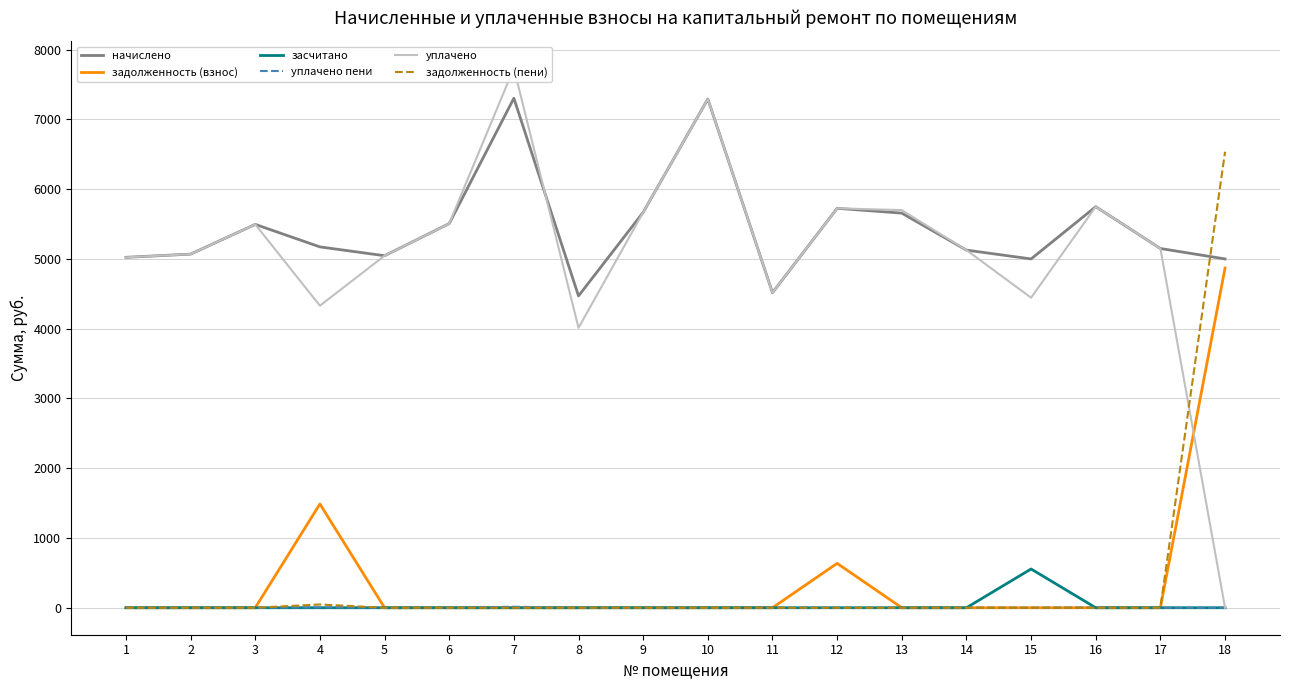

What is the average value of the уплачено пени series?

1.3